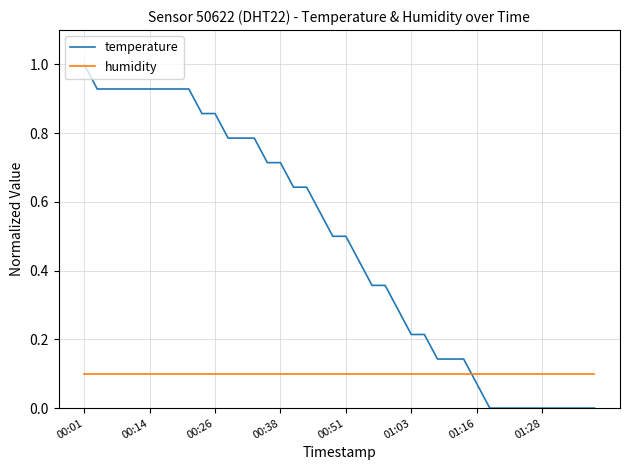

List the series in order of their overall mean, lowest first.

humidity, temperature